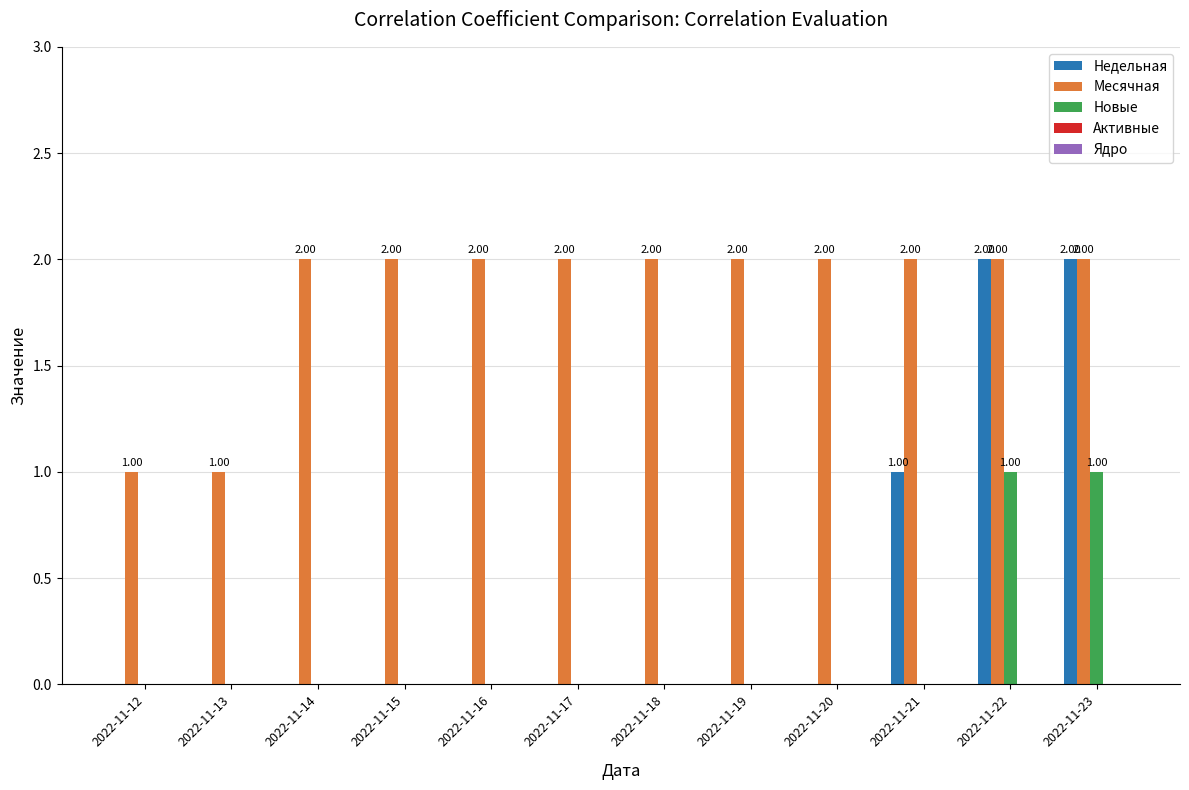

What is the total value across all series at 2022-11-23?

5